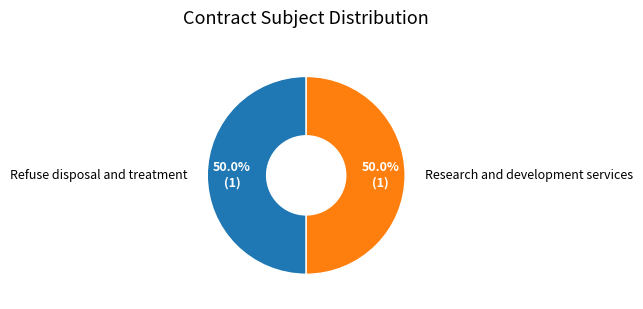

How much of the chart is everything except Research and development services?

50.3%